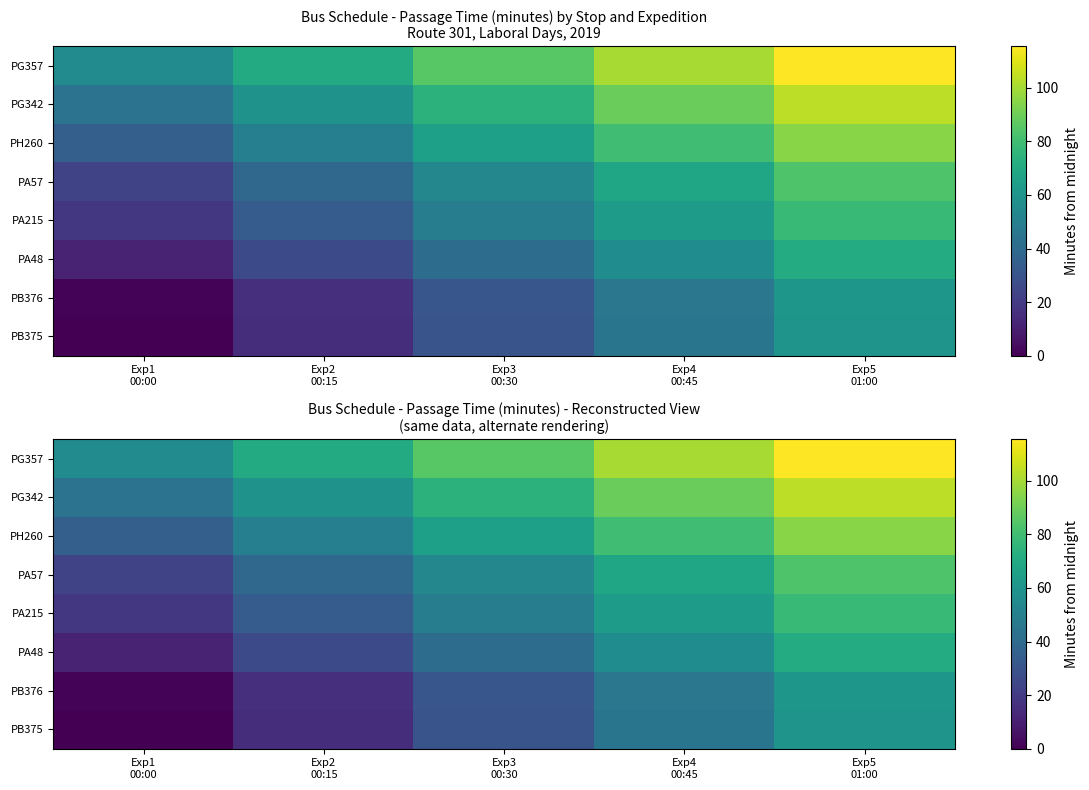

What is the difference between the PA48 values at Exp4 00:45 and Exp1 00:00?

45.0